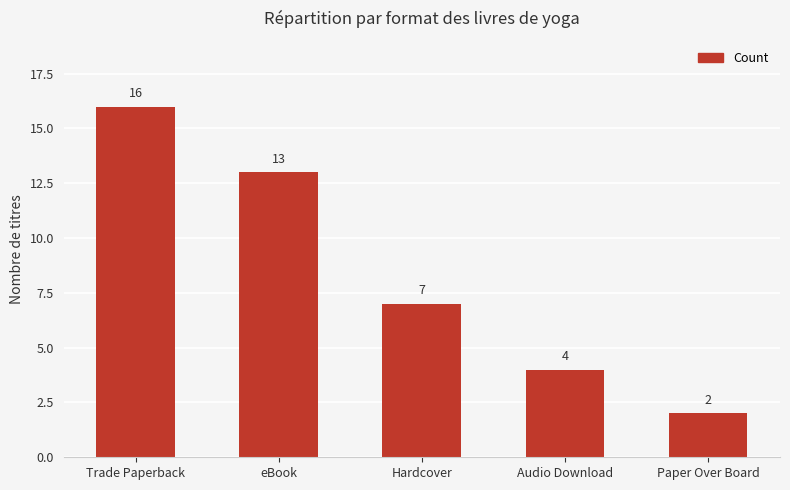

Rank the categories by value from lowest to highest.

Paper Over Board, Audio Download, Hardcover, eBook, Trade Paperback